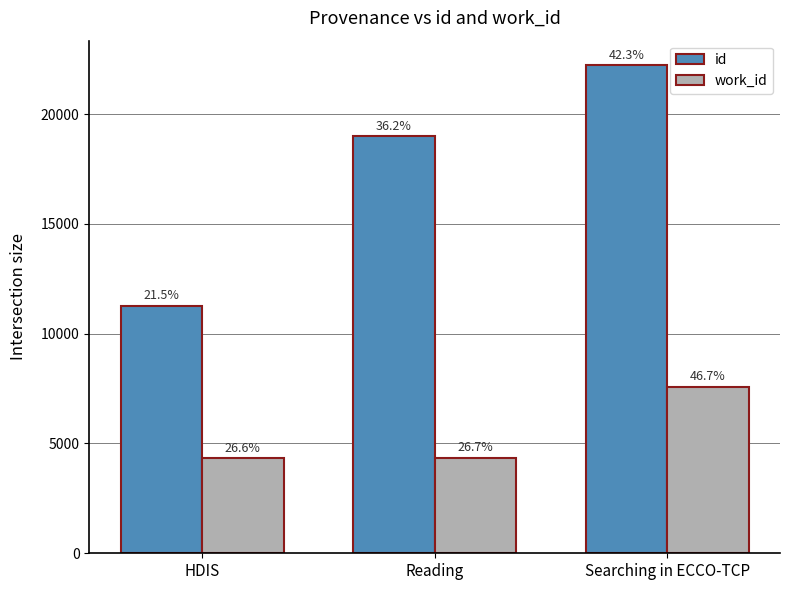

Between Reading and Searching in ECCO-TCP, which series saw the biggest shift?

work_id